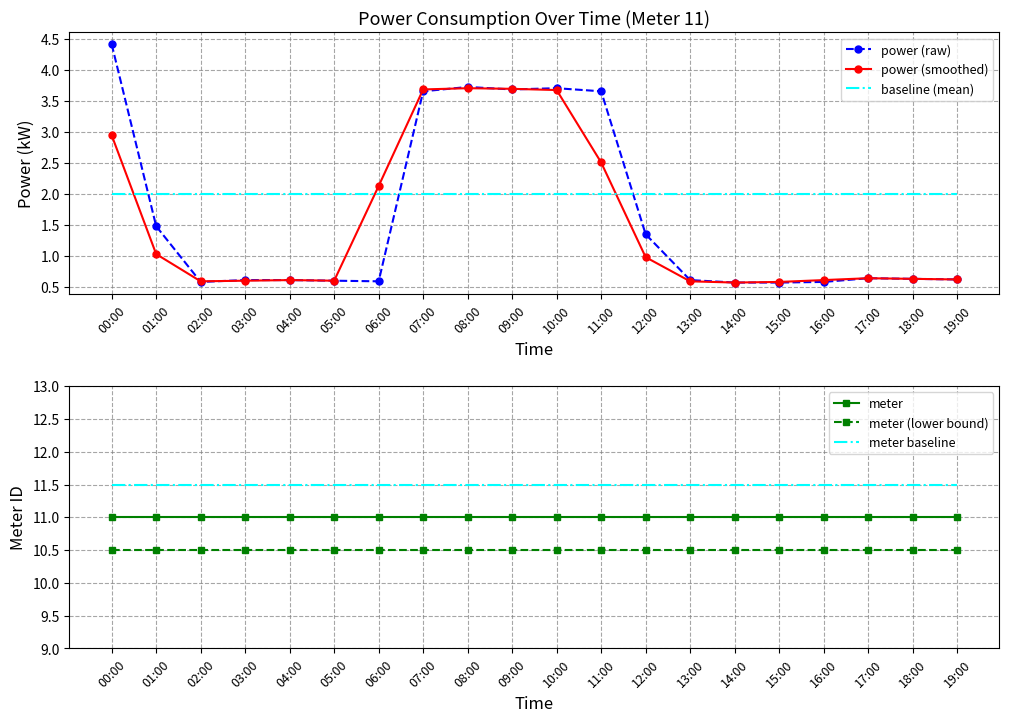

What is the label of the 19th point from the right?

01:00